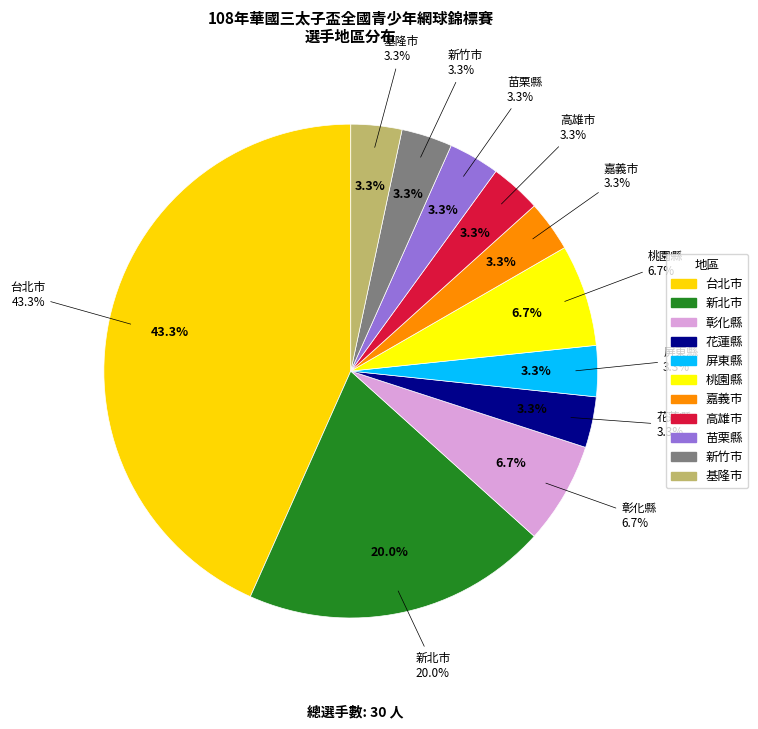

What is the ratio of the value at 基隆市 to the value at 嘉義市?

1.0